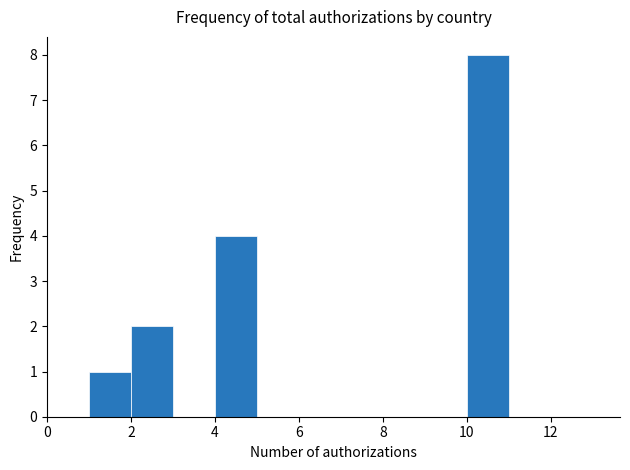

Reading left to right, list every bar in this chart as the range it spans on the x-axis followed by its height. The values are not printed on the chart, so give them approximately, as read against the axis.

0 to 1: 0
1 to 2: 1
2 to 3: 2
3 to 4: 0
4 to 5: 4
5 to 6: 0
6 to 7: 0
7 to 8: 0
8 to 9: 0
9 to 10: 0
10 to 11: 8
11 to 12: 0
12 to 13: 0